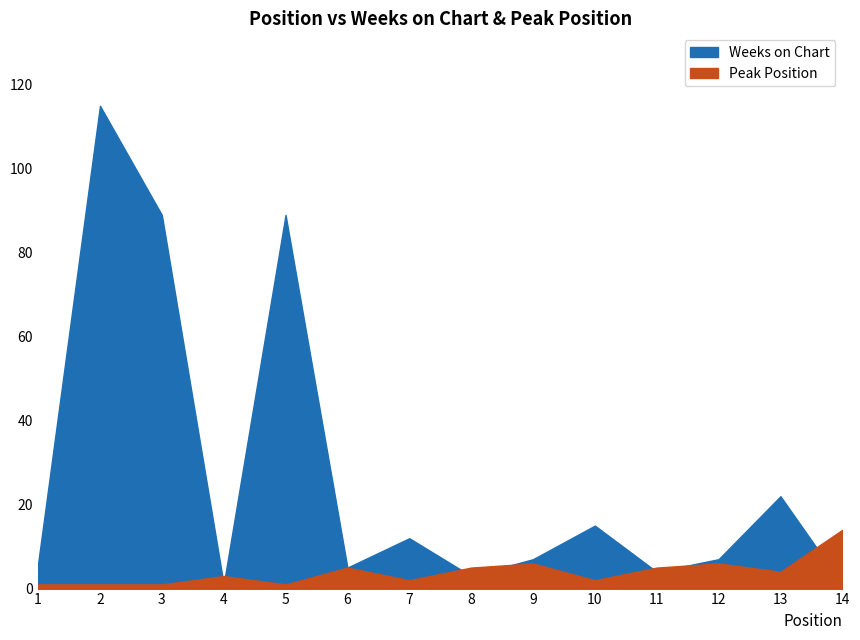

Reading left to right, what are all the values shown in this chart?

Weeks on Chart: 1=6	2=115	3=89	4=1	5=89	6=5	7=12	8=3	9=7	10=15	11=4	12=7	13=22	14=1
Peak Position: 1=1	2=1	3=1	4=3	5=1	6=5	7=2	8=5	9=6	10=2	11=5	12=6	13=4	14=14